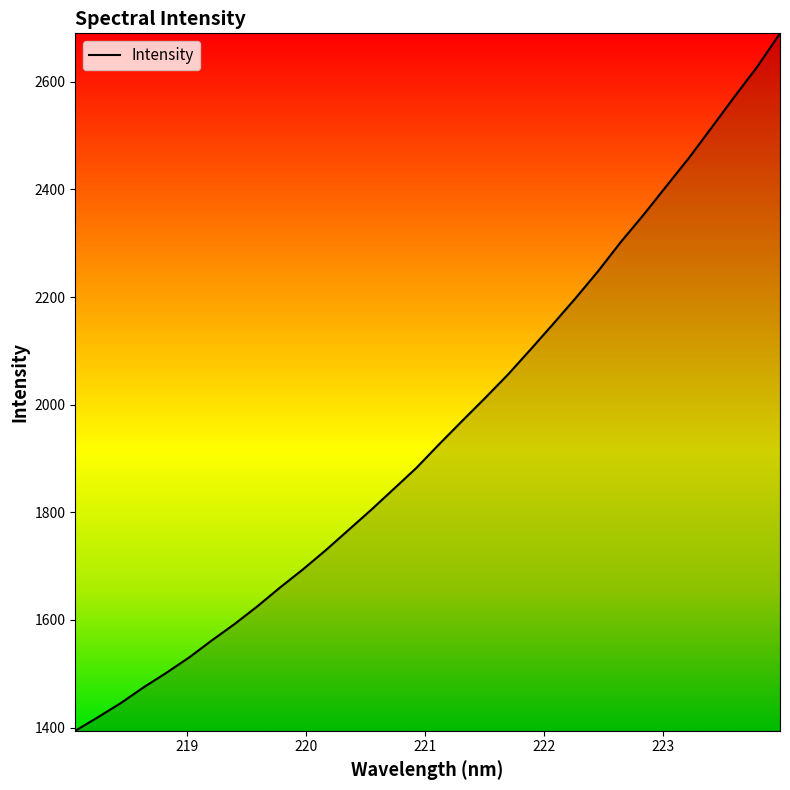

What is the minimum value shown in the chart?

1394.2